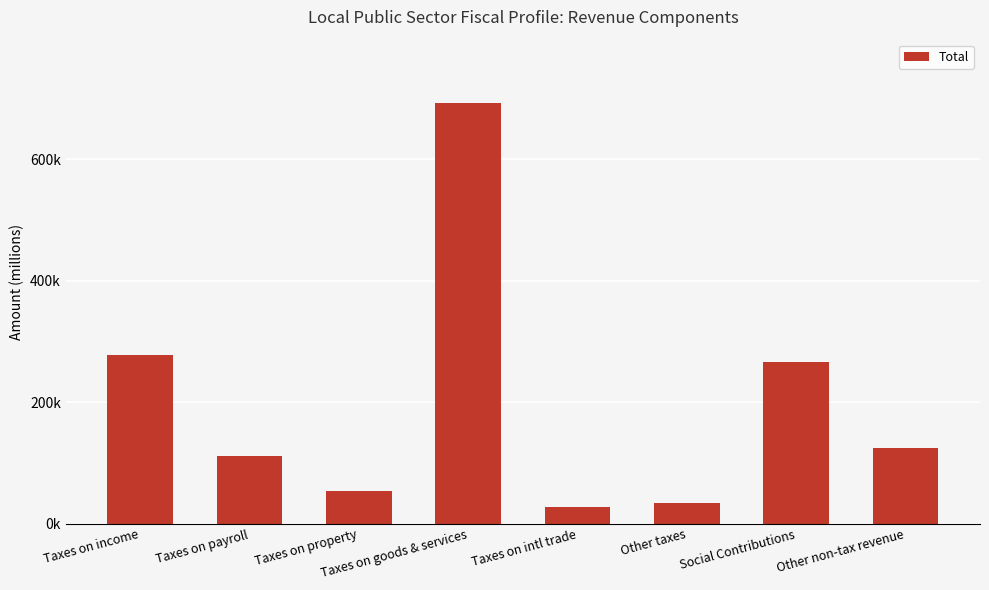

What is the ratio of the value at Social Contributions to the value at Taxes on payroll?

2.4